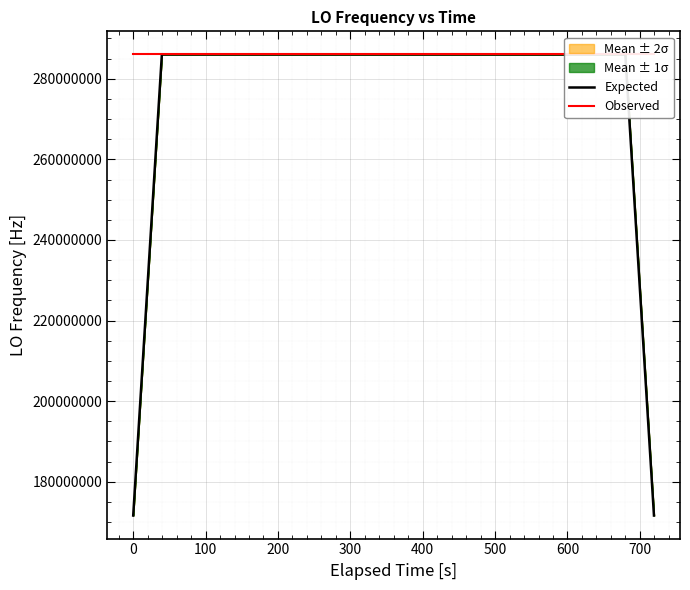

What is the difference between the maximum and minimum values in the Expected series?

114418810.5